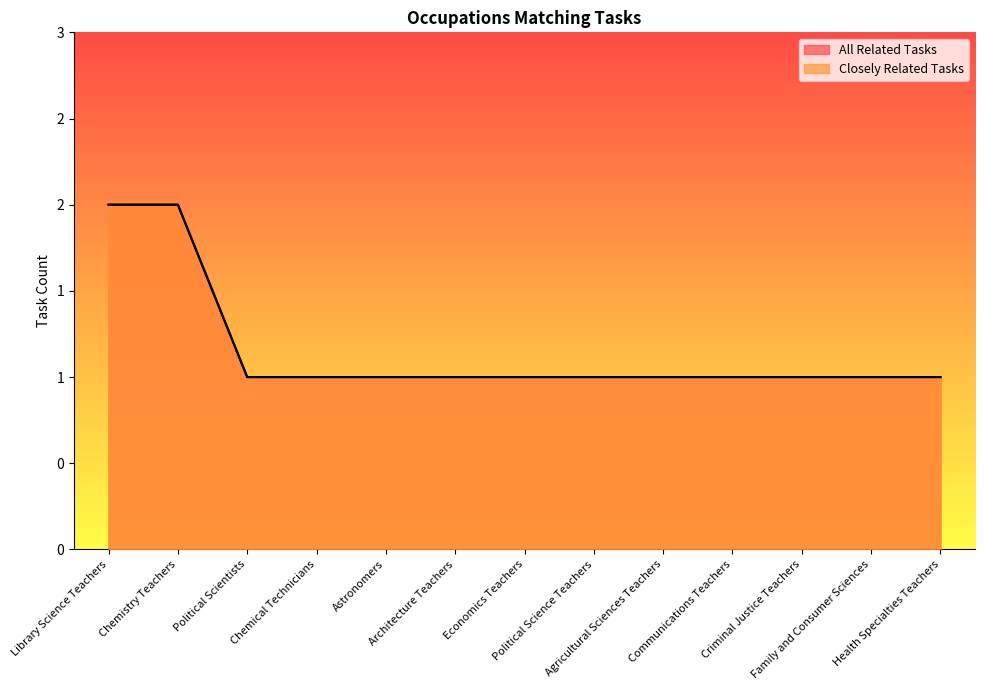

What position from the right is Agricultural Sciences Teachers?

5